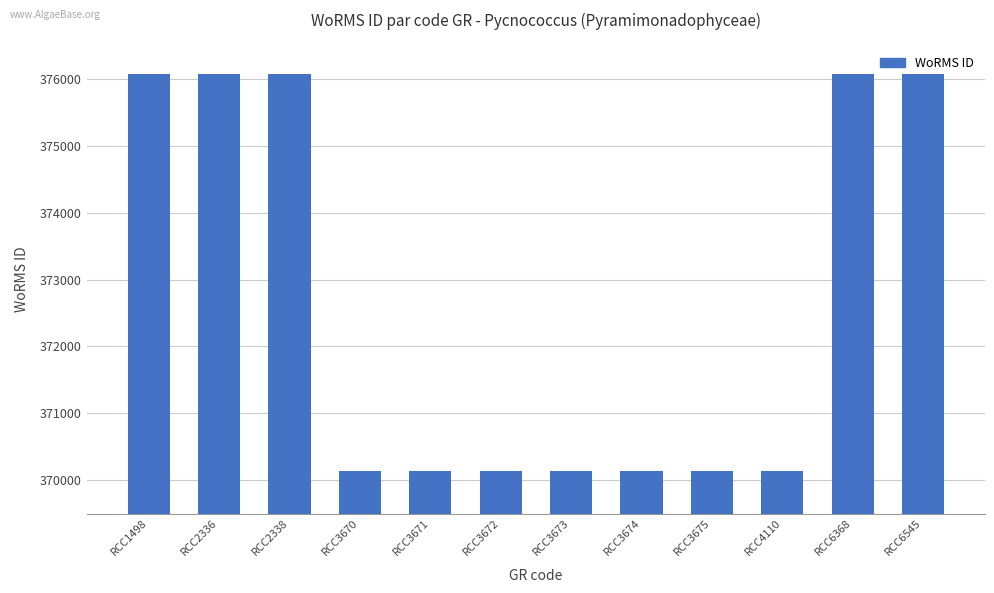

Are the bars grouped side by side (vs. stacked)?

No